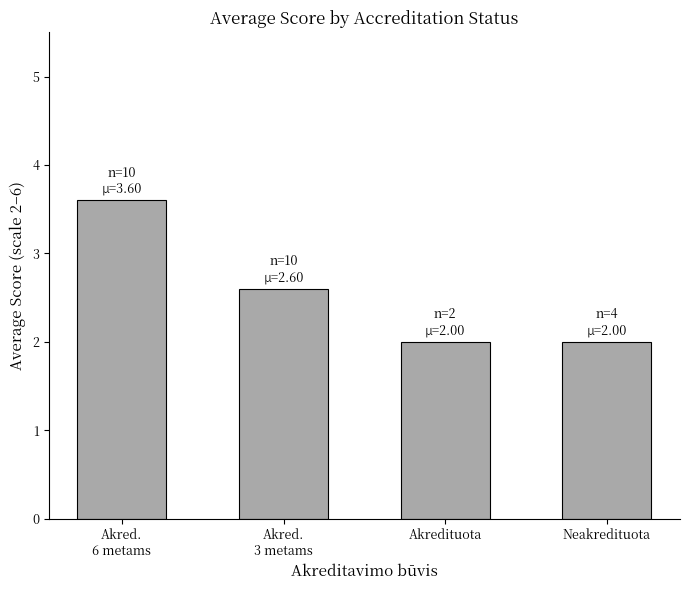

Read the value at Akred.
6 metams.

3.6